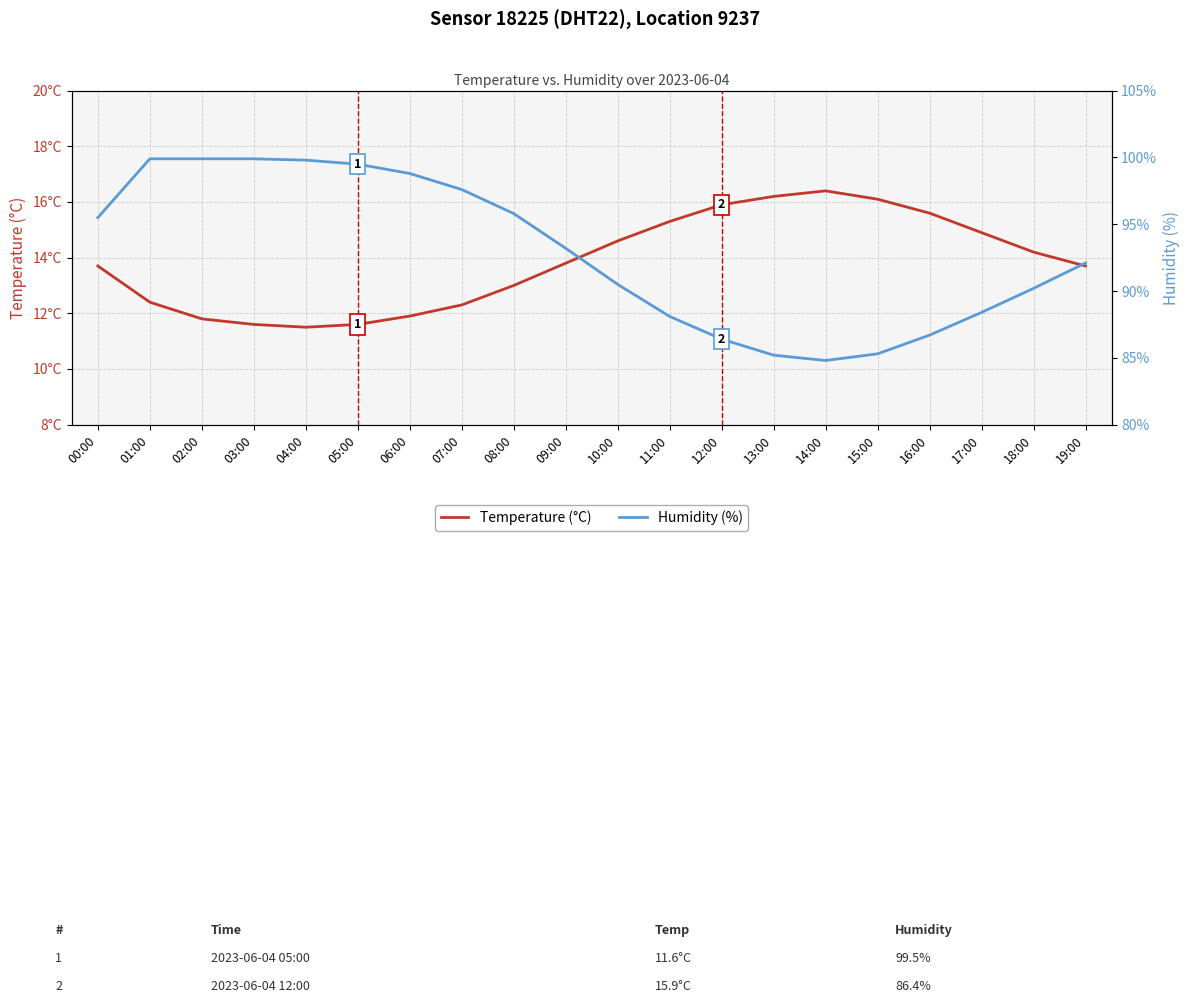

What is the difference between the highest and lowest values at 04:00?

88.3